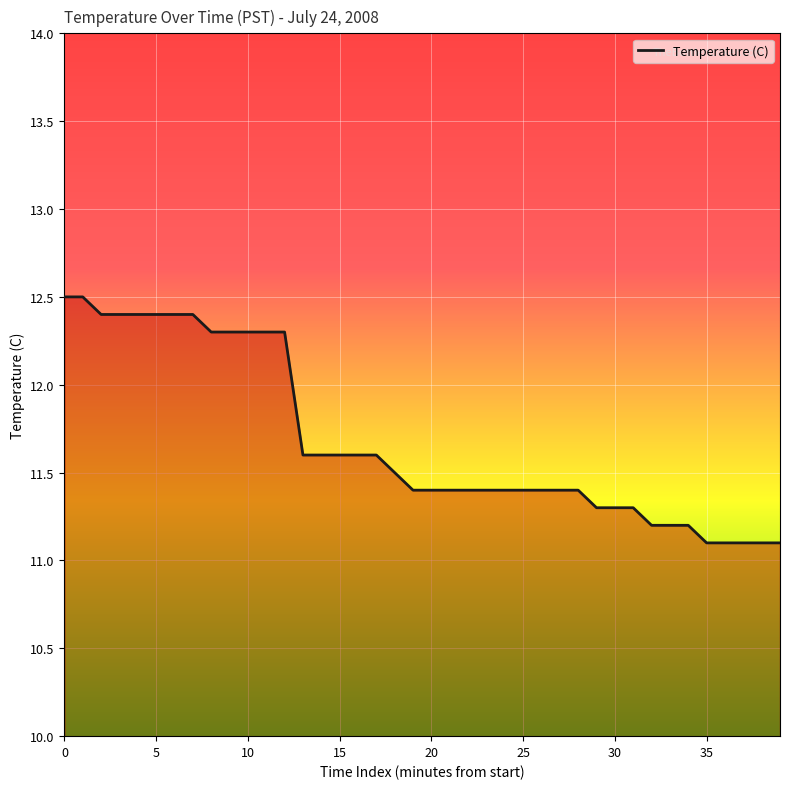

What is the maximum value shown in the chart?

12.5